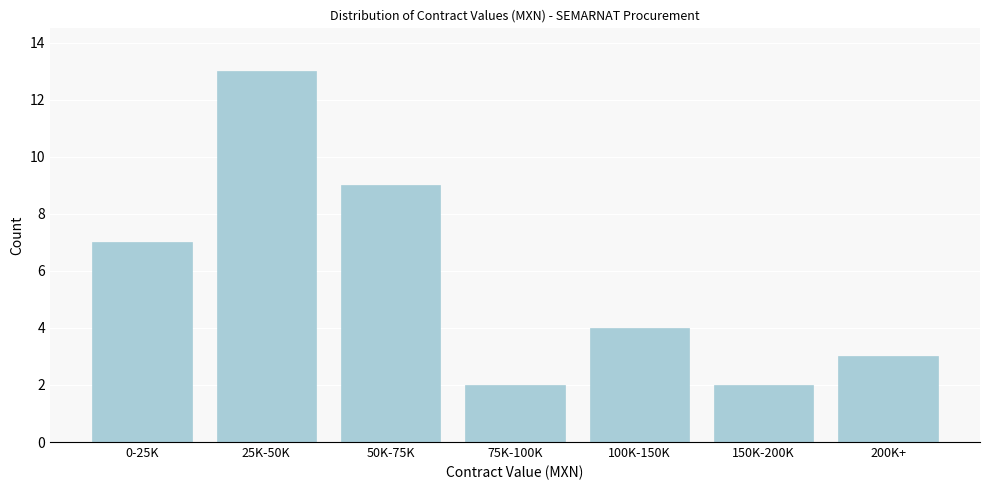

Reading right to left, what are all the values shown in this chart?

3	2	4	2	9	13	7